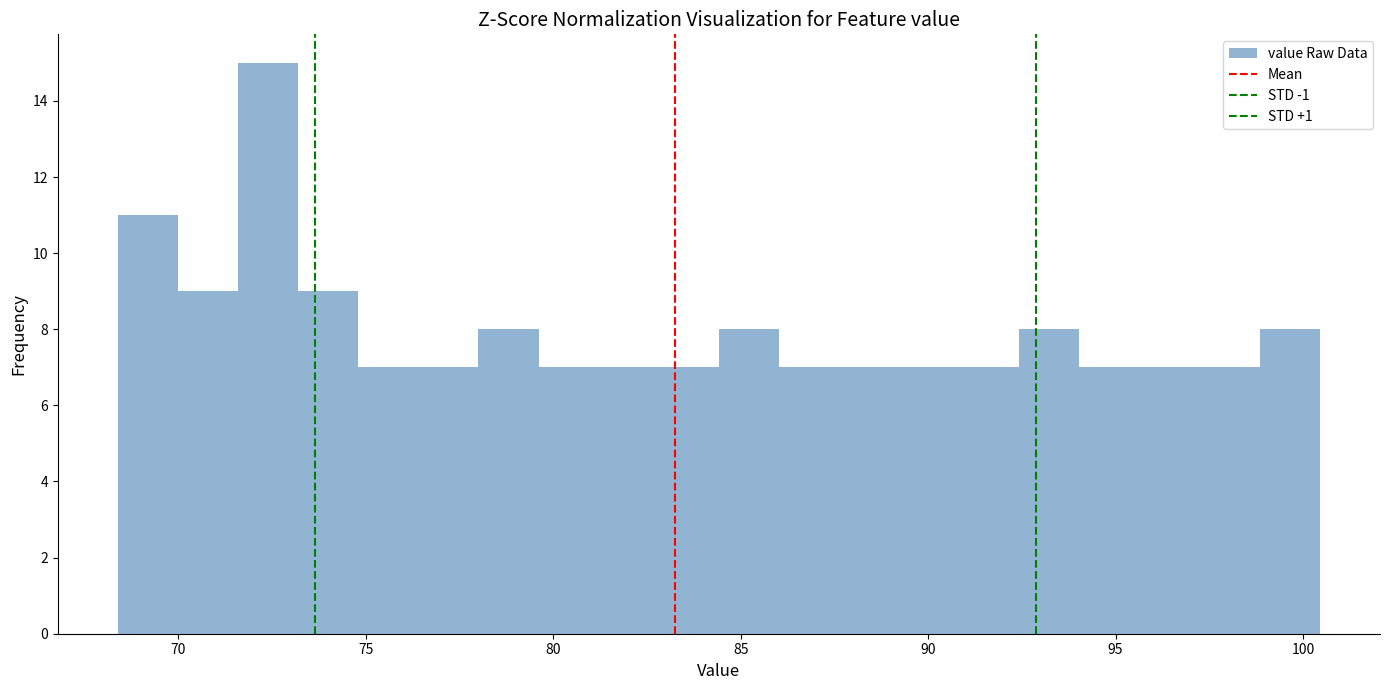

Around what value on the x-axis is the tallest bar? Give the approximate position of its centre, as read against the axis.

72.5